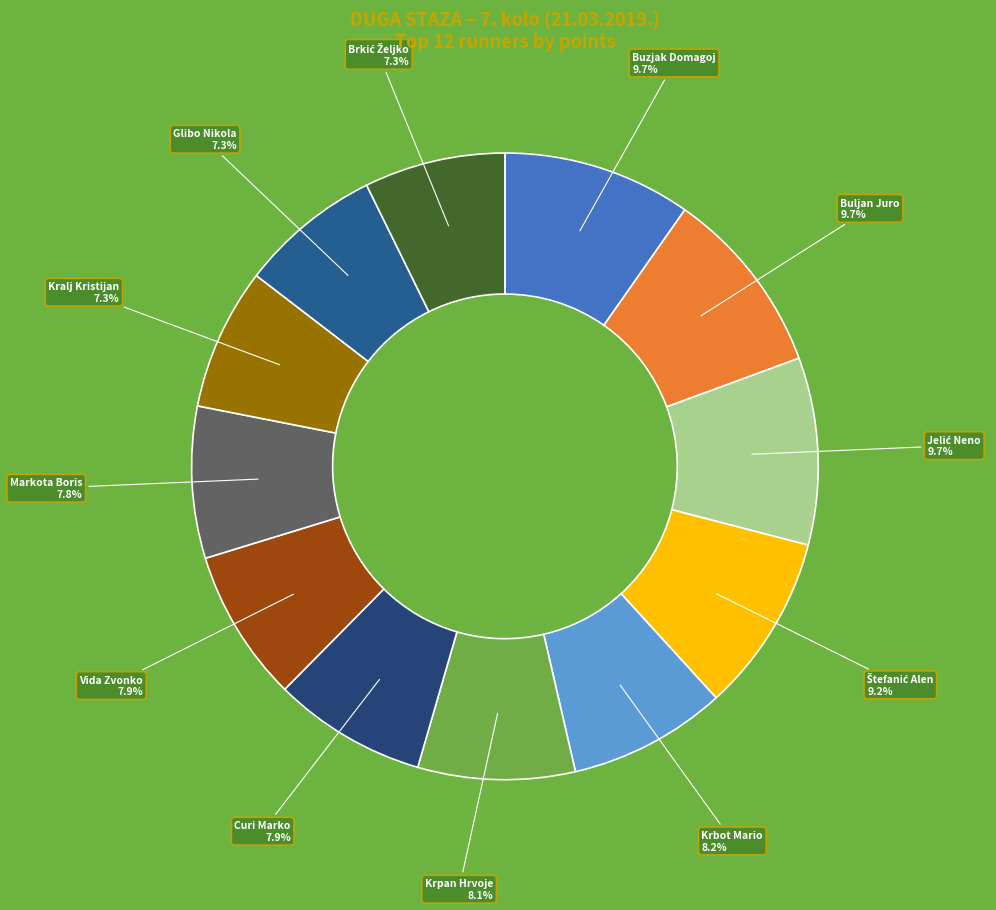

Combined, do Krbot Mario and Glibo Nikola account for over 50%?

No